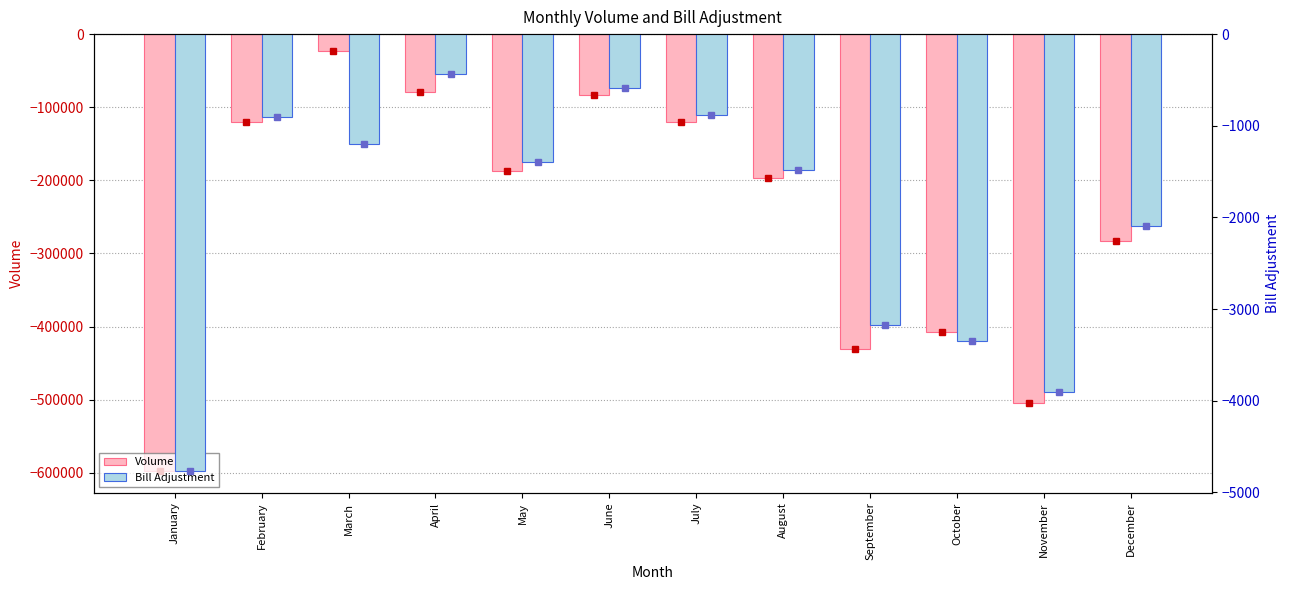

What is the spread (max minus min) of values at September?

427721.6